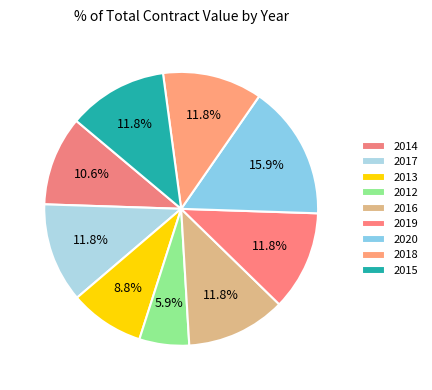

How many segments does this pie chart have?

9